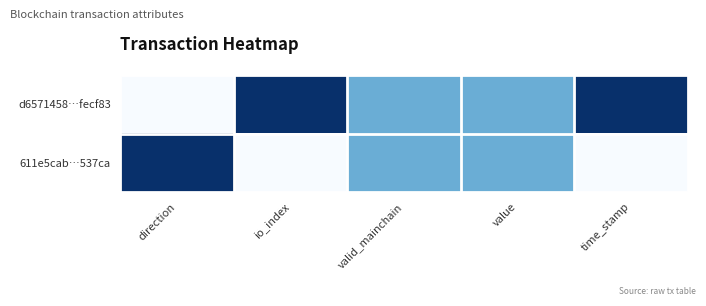

Which series has the widest spread of values?

d6571458…fecf83